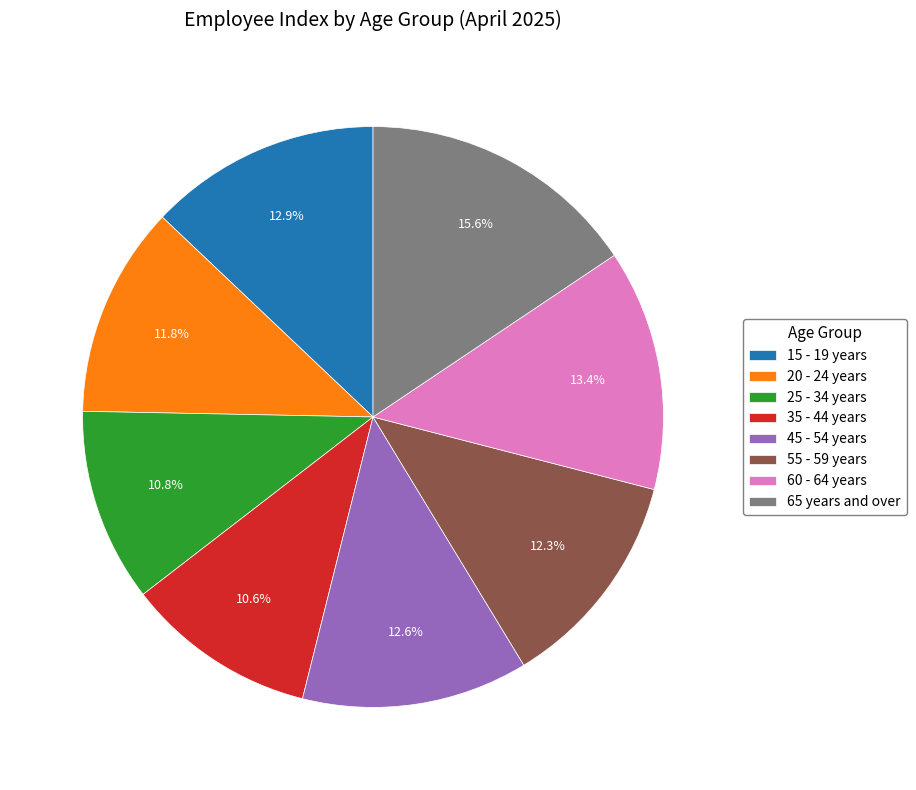

Is it true that 45 - 54 years is 1% of the pie?

False